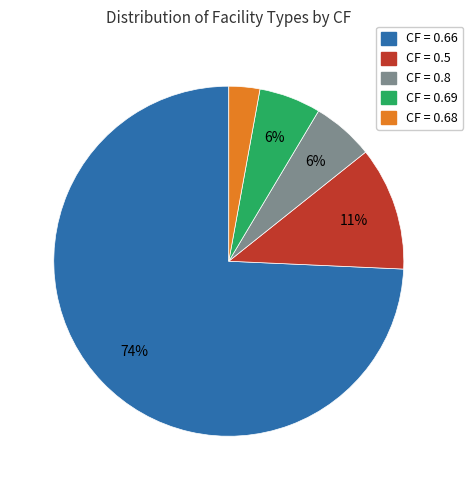

To the nearest percent, what is the average slice percentage?

20%